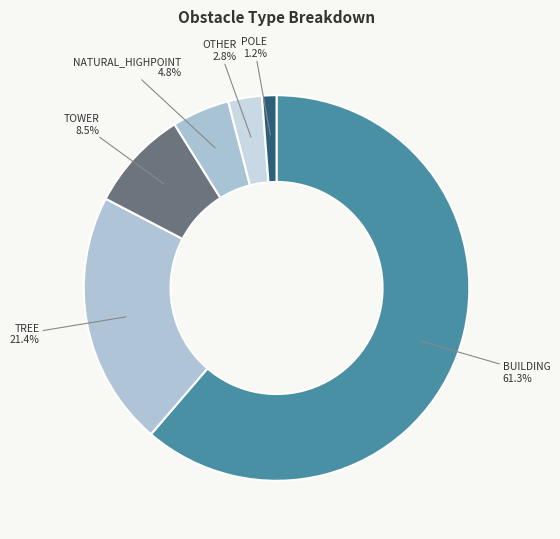

Which category has the biggest portion of the pie?

BUILDING